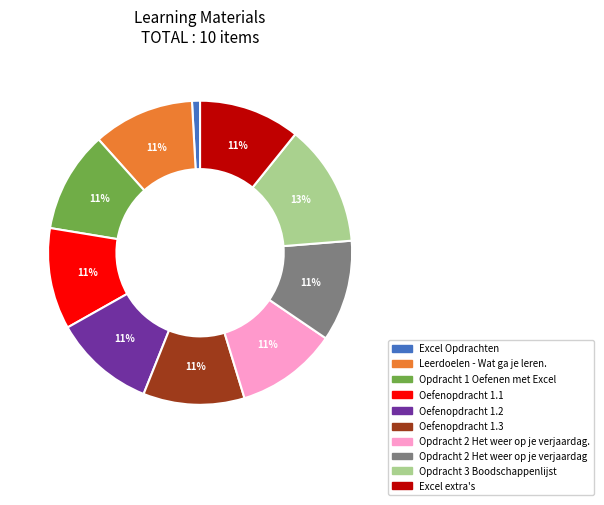

Does any single category account for the majority?

No